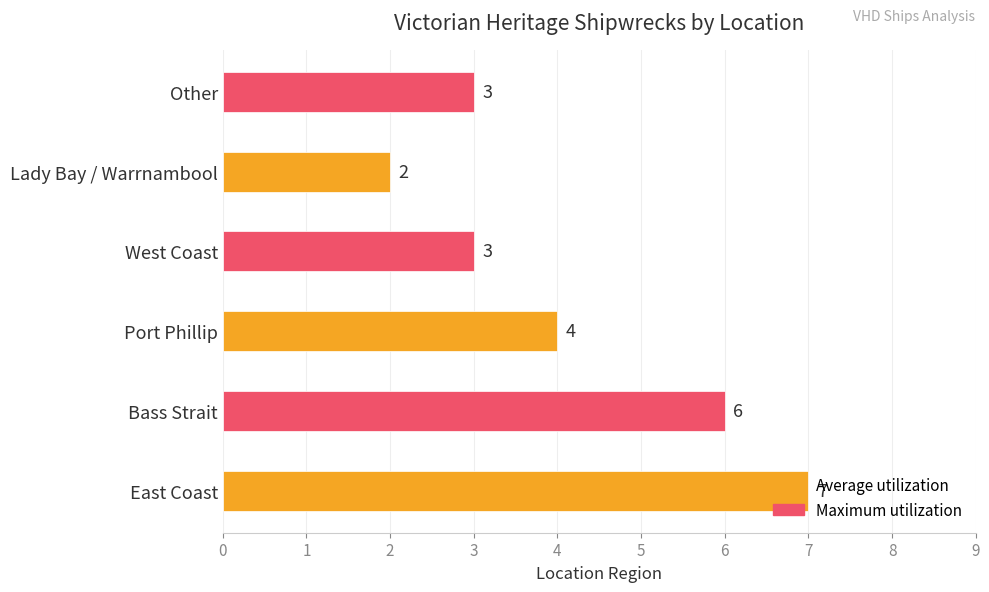

How many values are below 4?

3